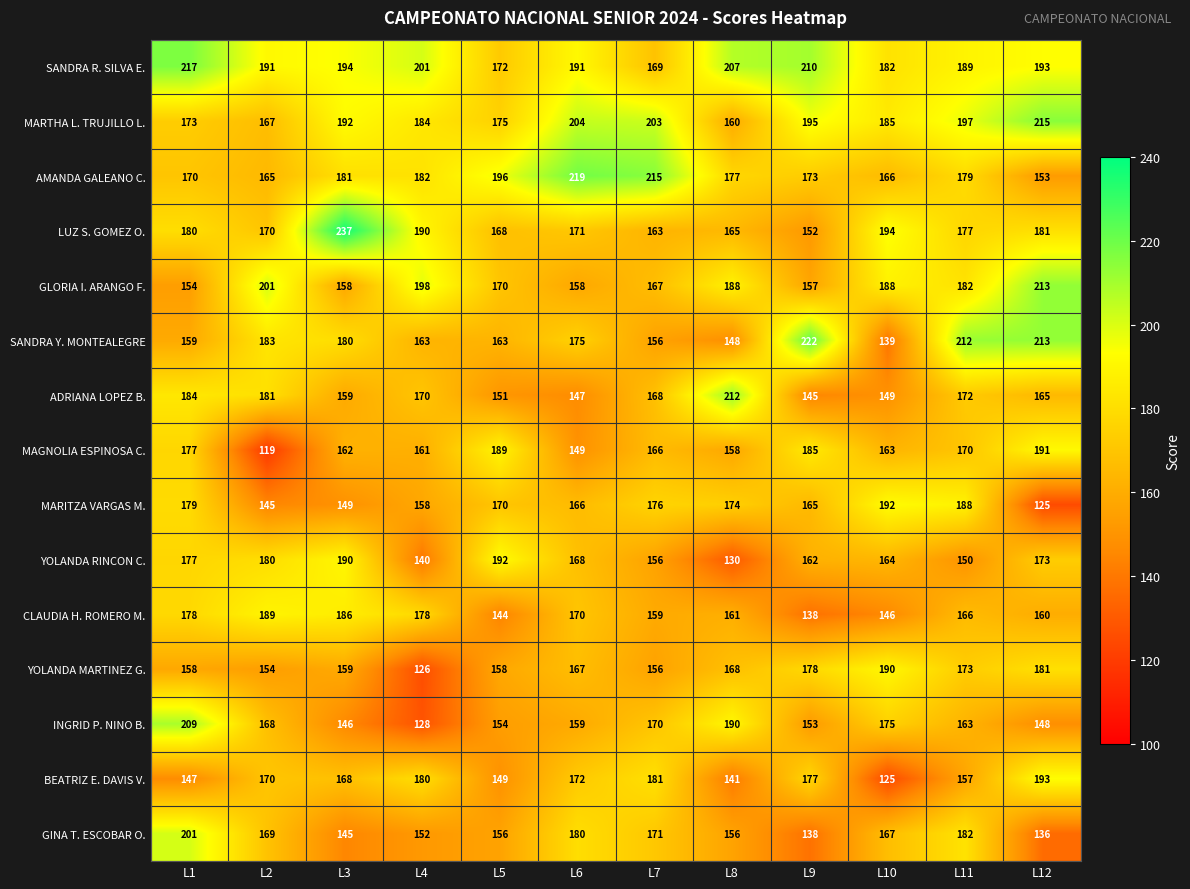

Count the number of categories in the chart.

12